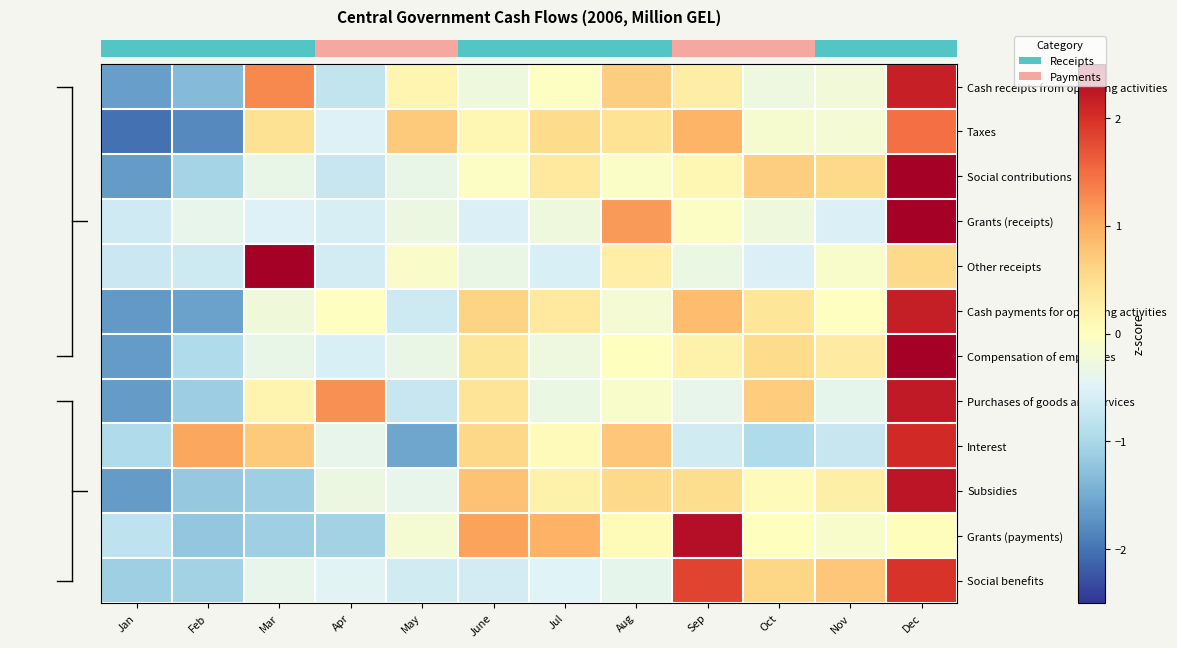

At which category does the chart reach its peak across all series?

Mar